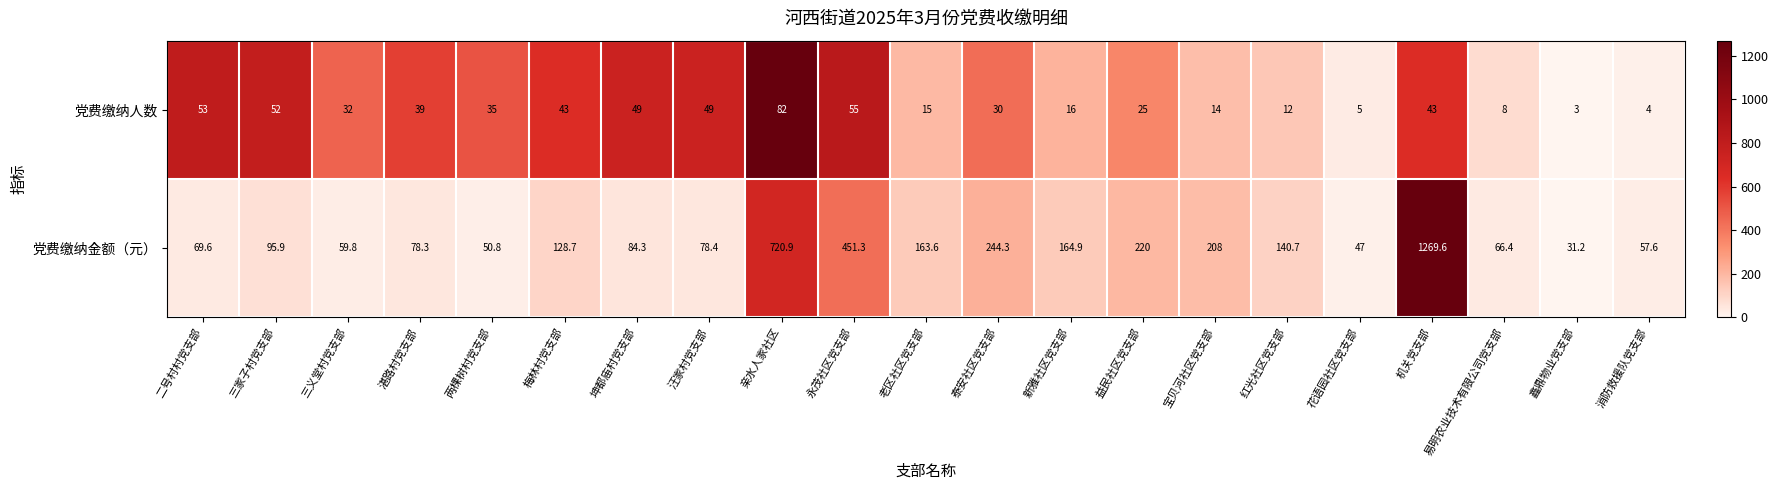

The value of 党费缴纳人数 at 汪家村党支部 is 87.9. True or false?

False